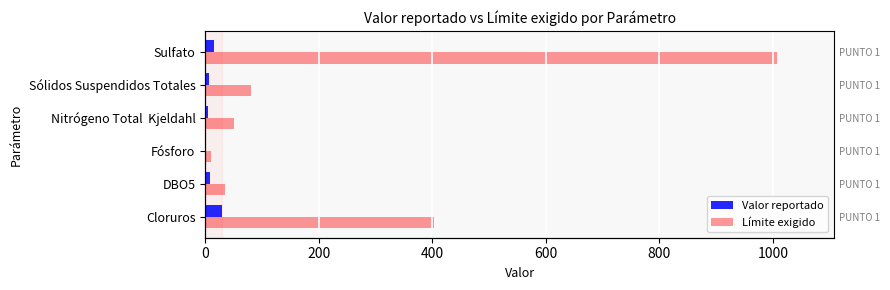

What are all the series names shown in the legend?

Valor reportado, Límite exigido